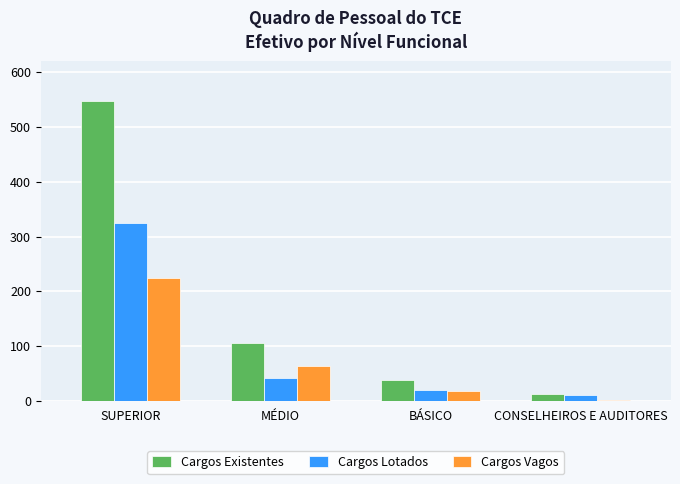

What is the label of the 3rd bar from the right?

MÉDIO